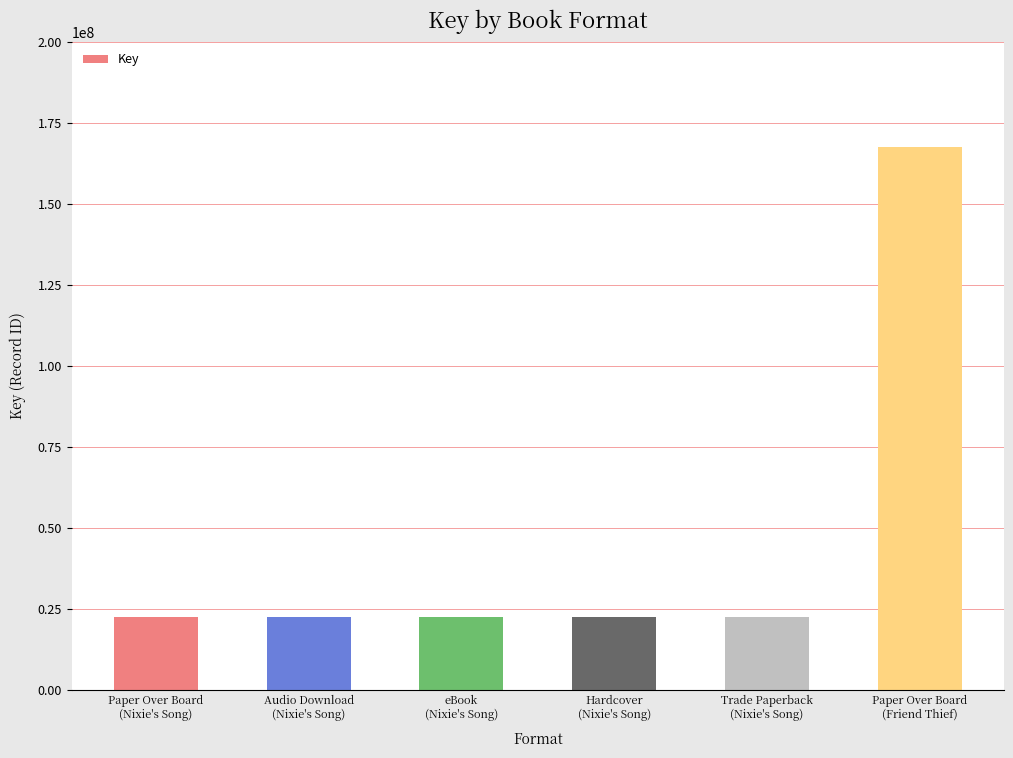

What position from the left is Hardcover
(Nixie's Song)?

4